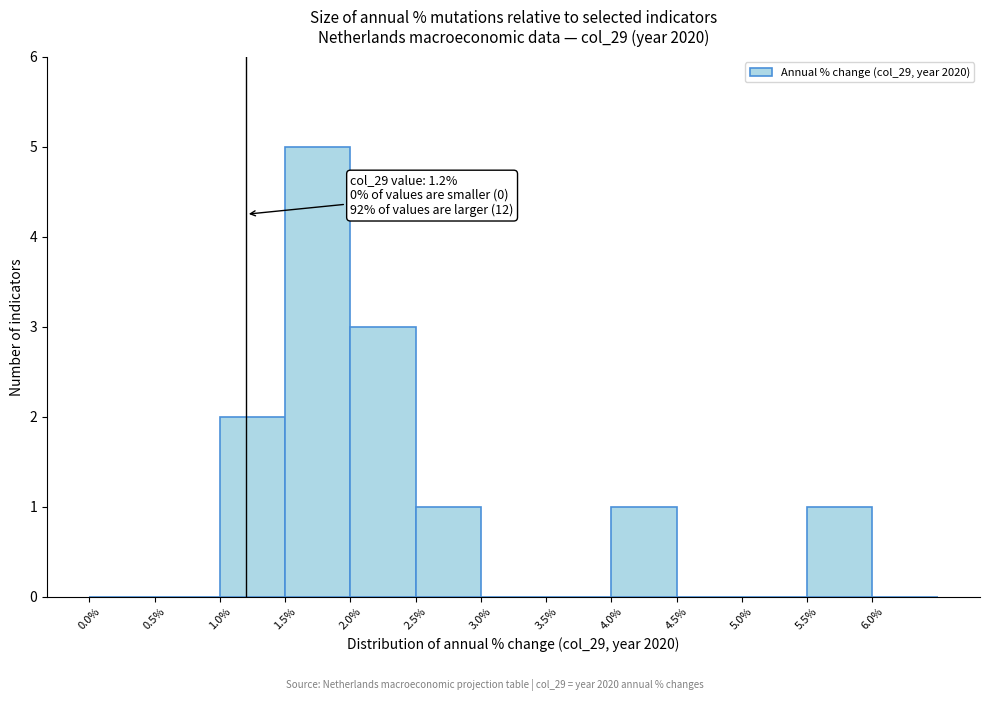

Which range on the x-axis has the tallest bar?

1.5 to 2.0